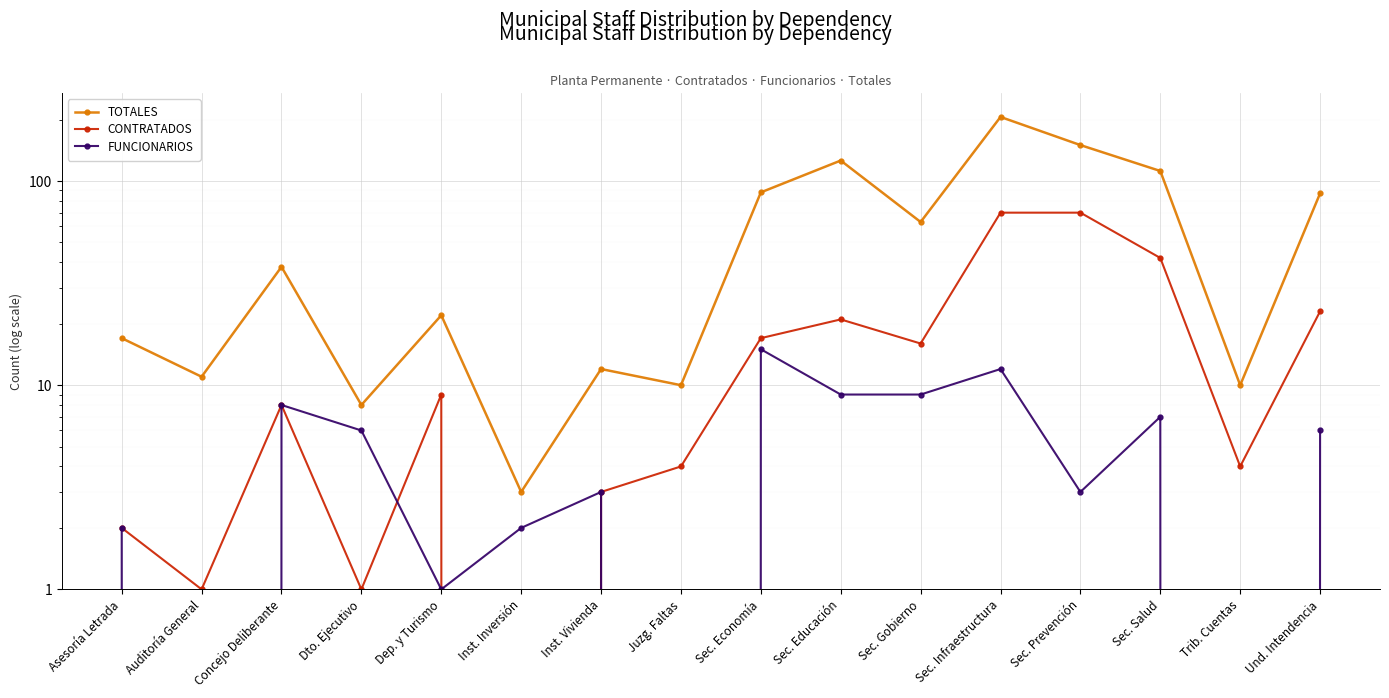

How many interior local valleys does the CONTRATADOS series have?

5